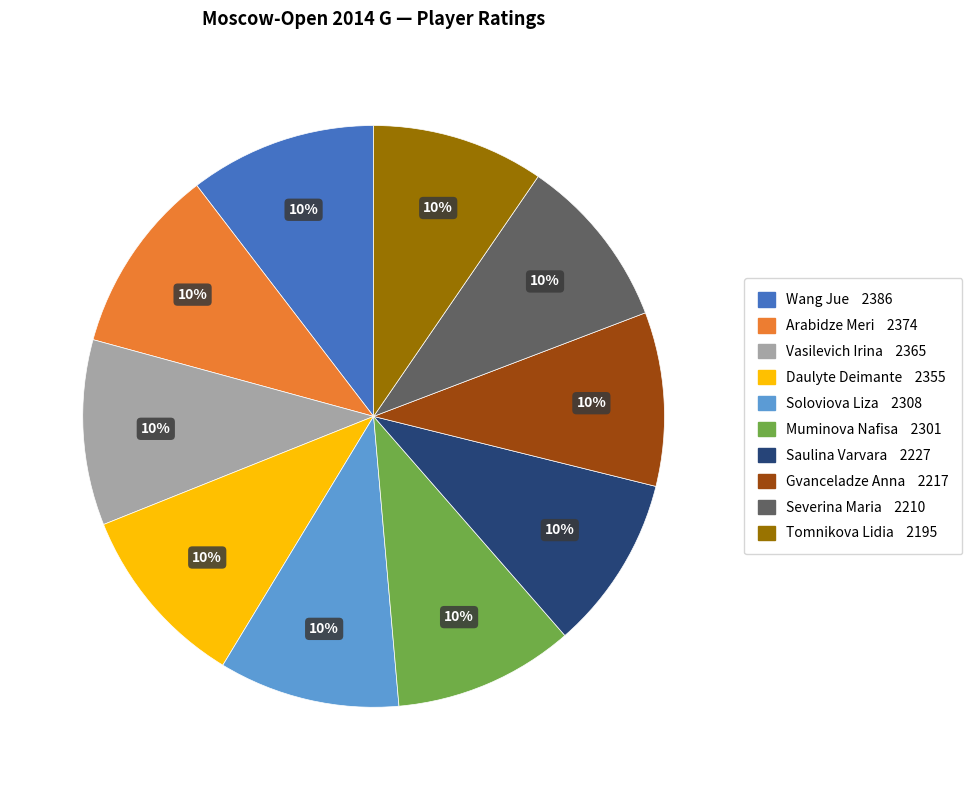

Is the sum of Muminova Nafisa and Gvanceladze Anna greater than half?

No